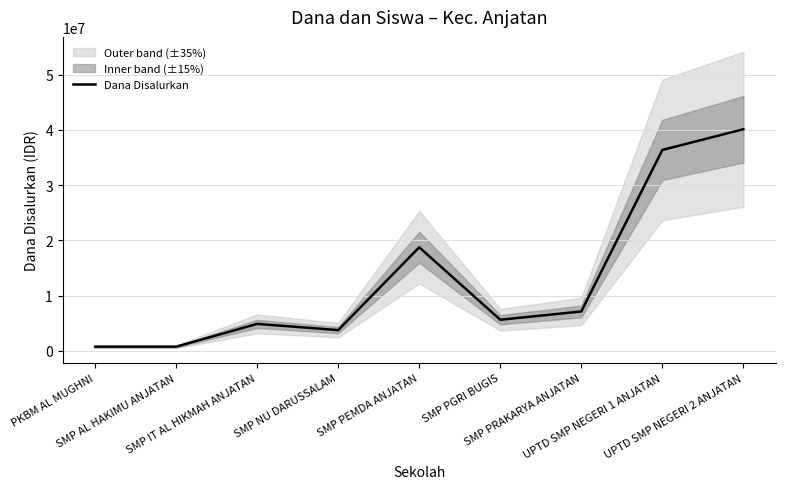

Reading right to left, list all the values displayed in this chart.

40125000	36375000	7125000	5625000	18750000	3750000	4875000	750000	750000